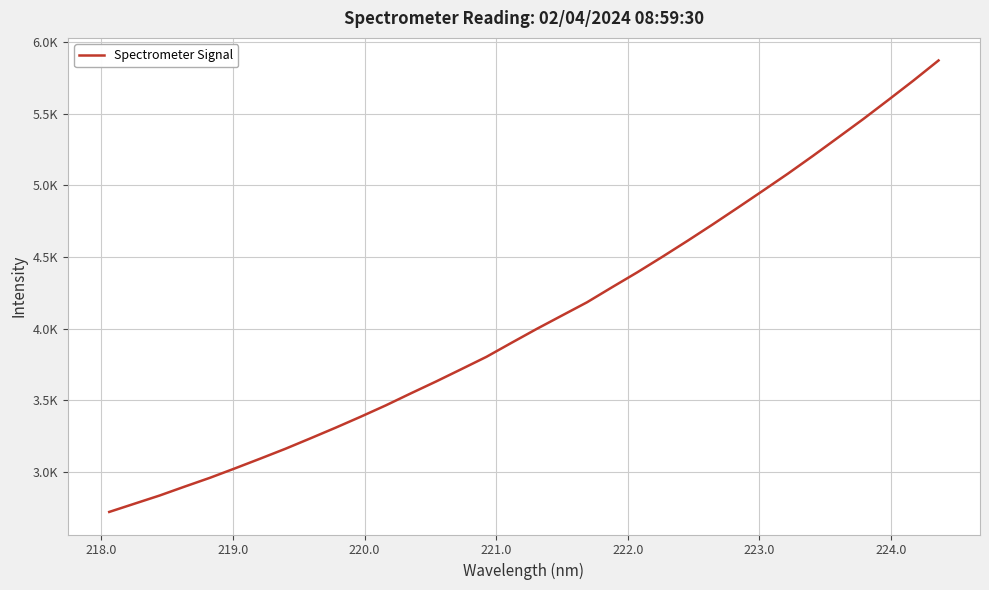

Is this an area chart (filled region under the line)?

No